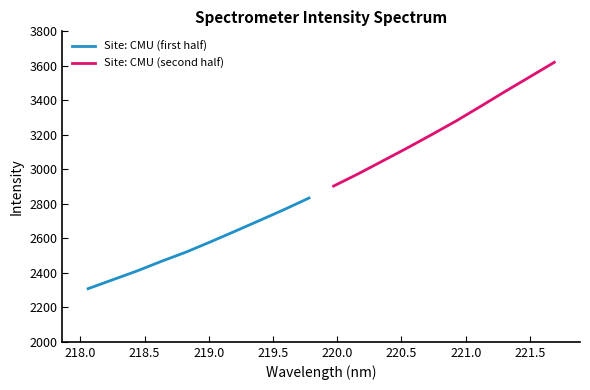

True or false: Site: CMU (first half) and Site: CMU (second half) cross at least once.

False